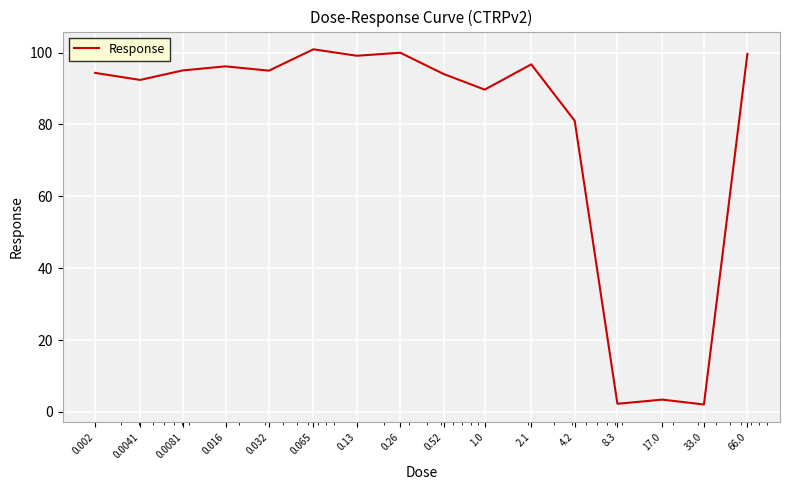

What is the difference between the maximum and minimum values?

98.8